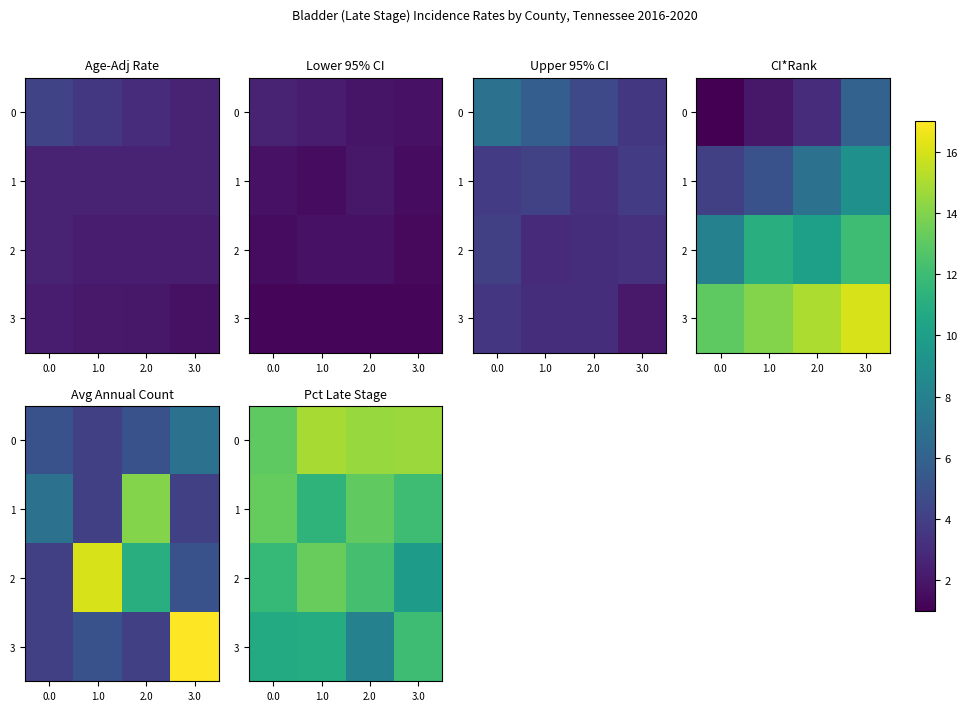

The 2 series shows 13.3 at 1.0. True or false?

True